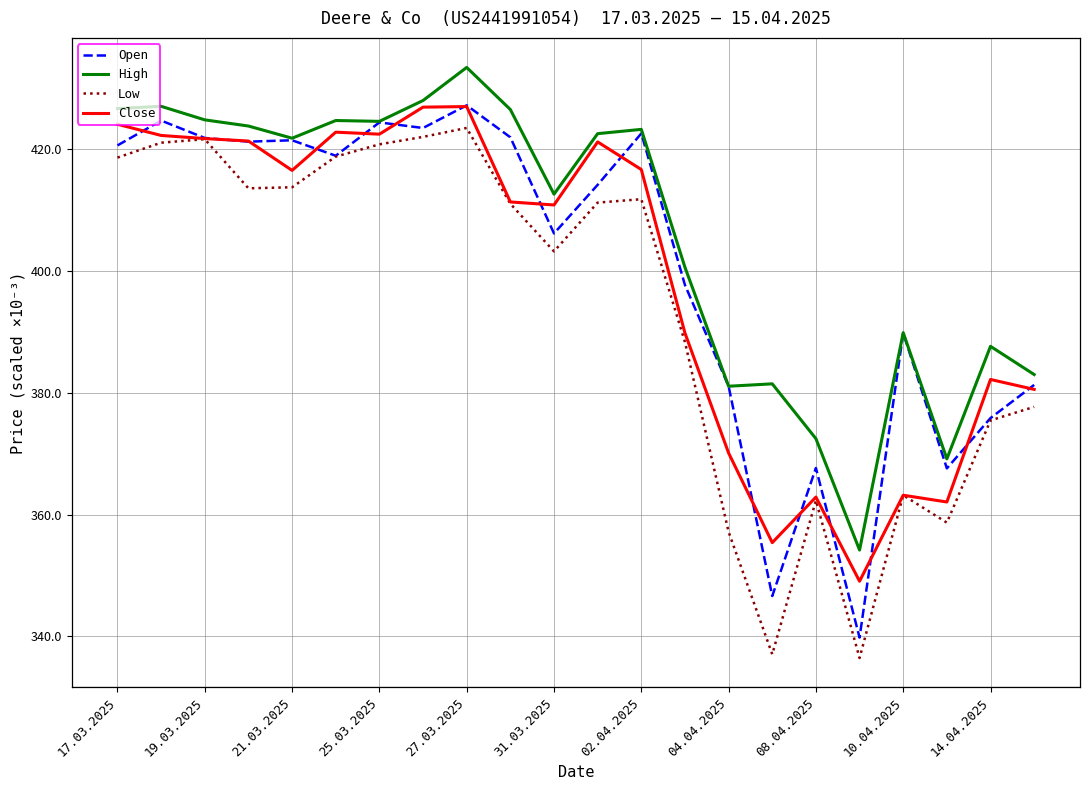

True or false: High and Low cross at least once.

False